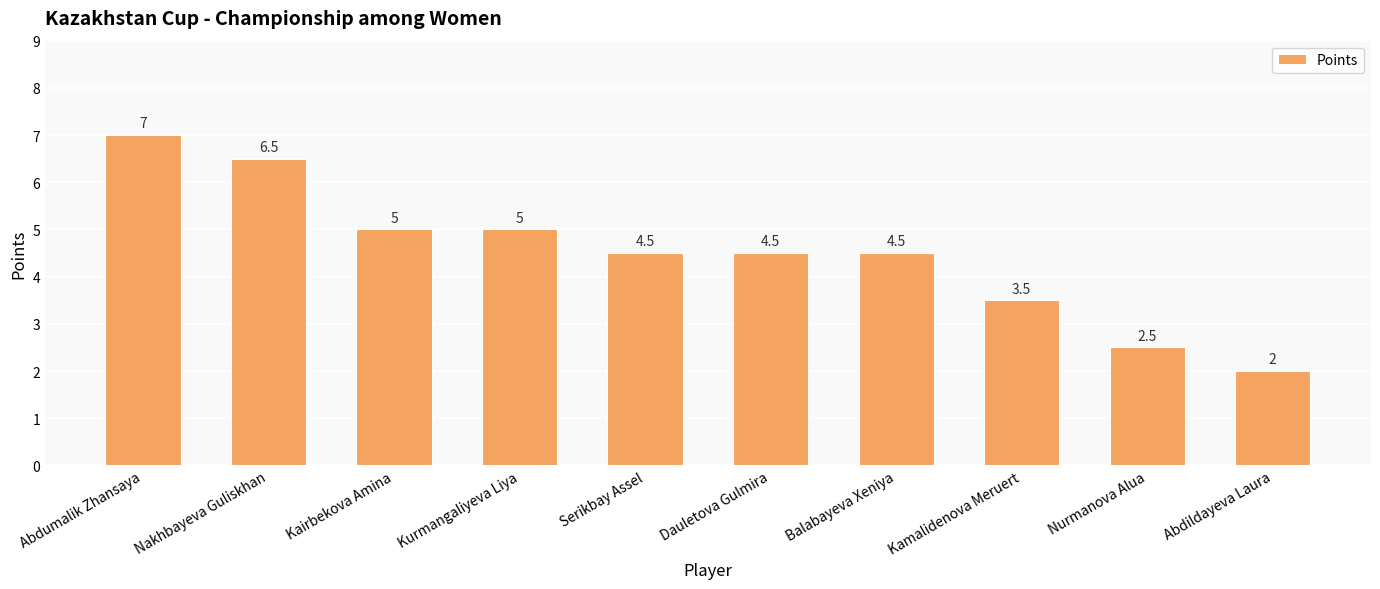

How many data points does each series have?

10